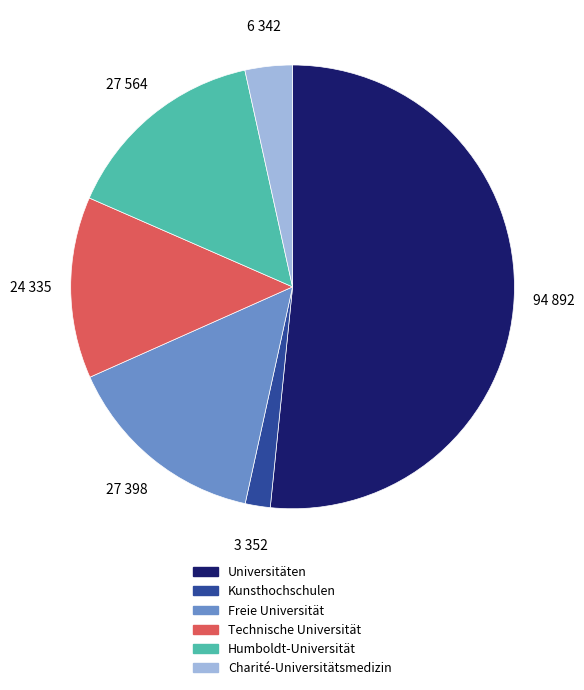

Which category has the smallest portion of the pie?

Kunsthochschulen